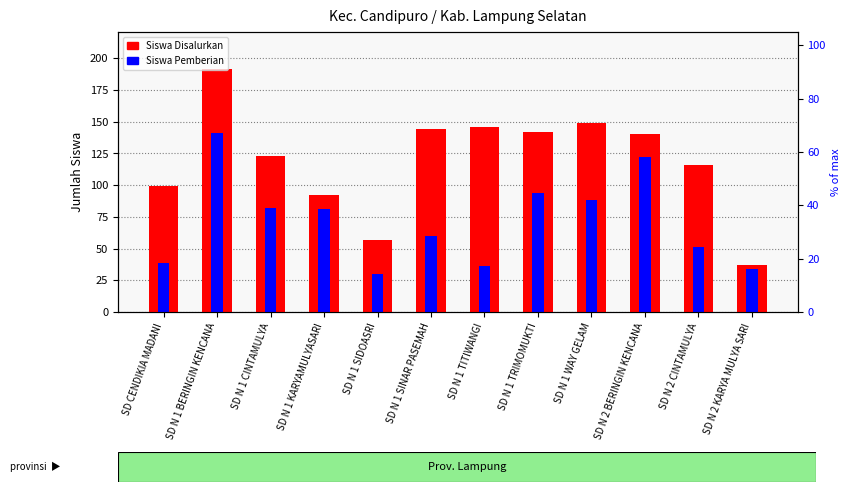

How many groups of bars are there?

12